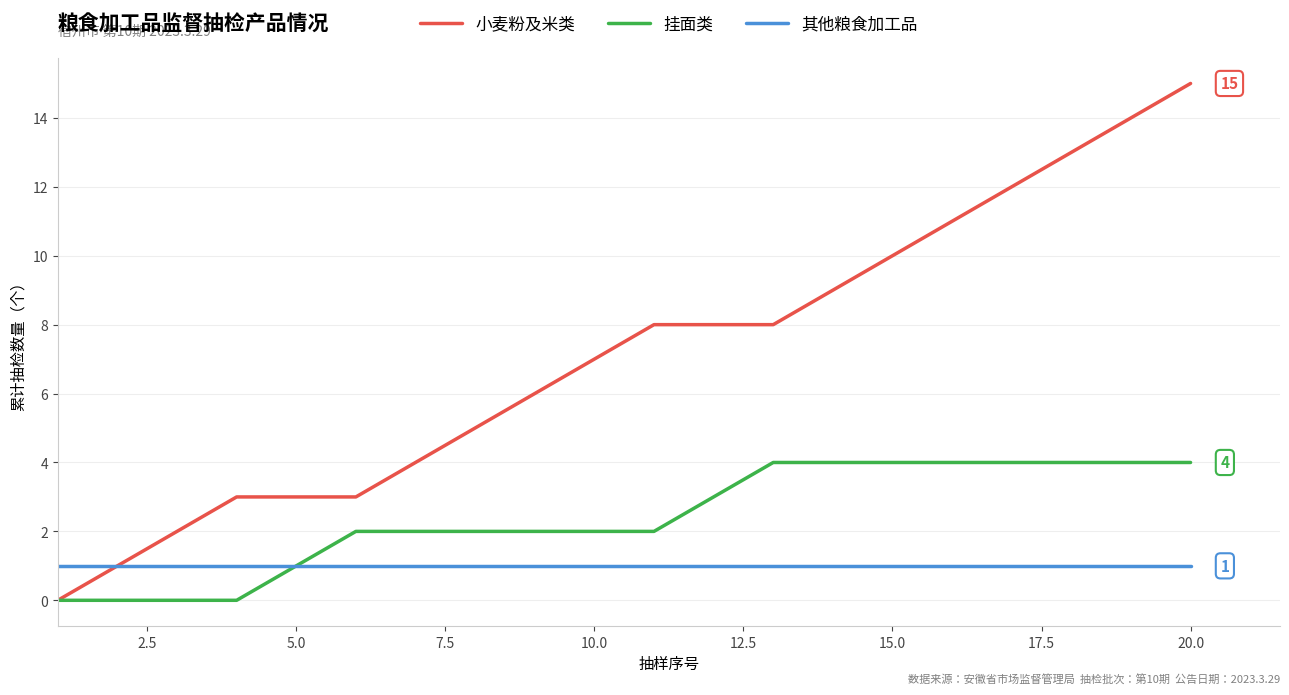

Which series has the largest total across all categories?

小麦粉及米类